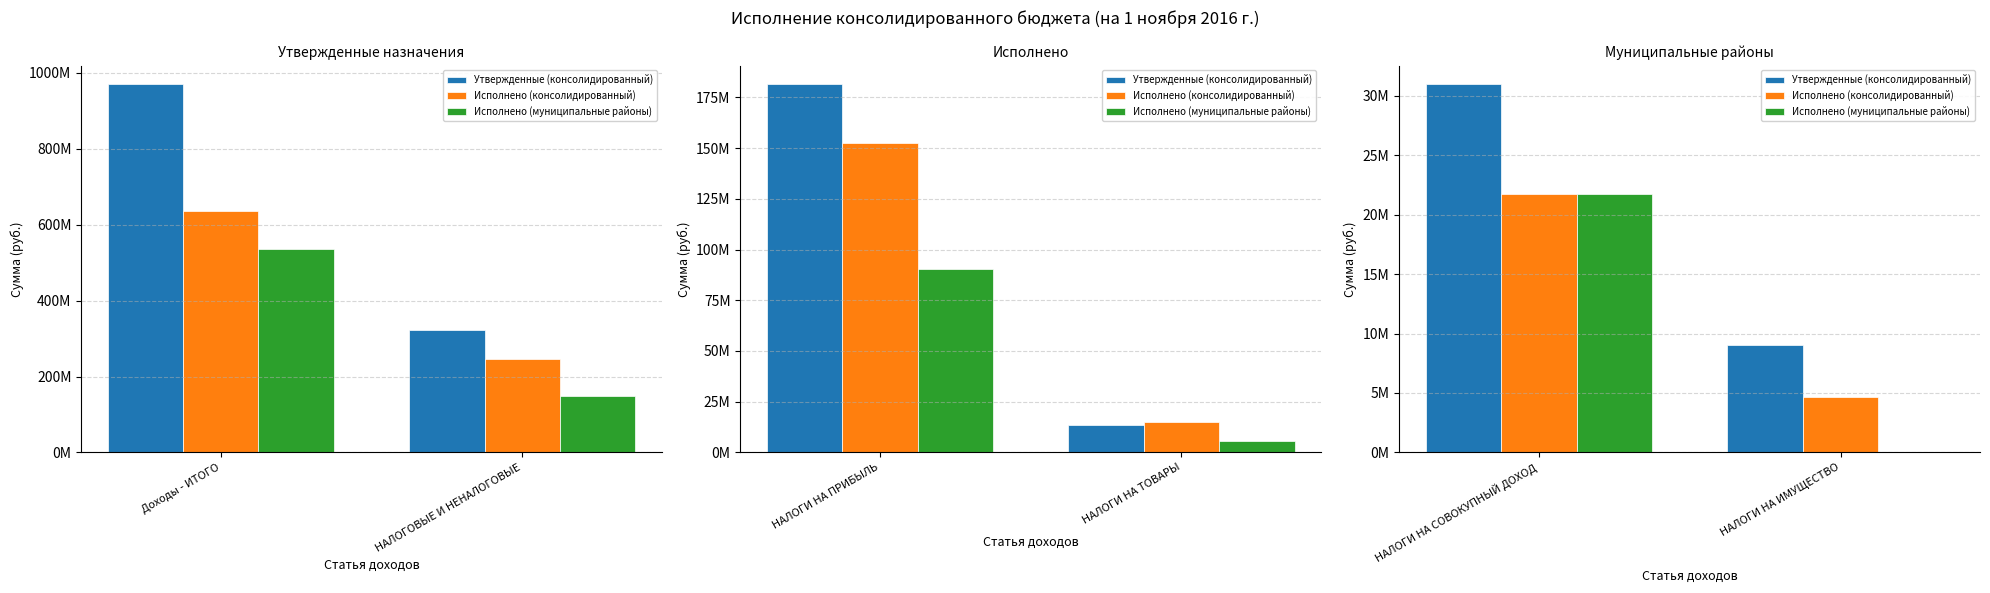

What are all the series names shown in the legend?

Утвержденные (консолидированный), Исполнено (консолидированный), Исполнено (муниципальные районы)